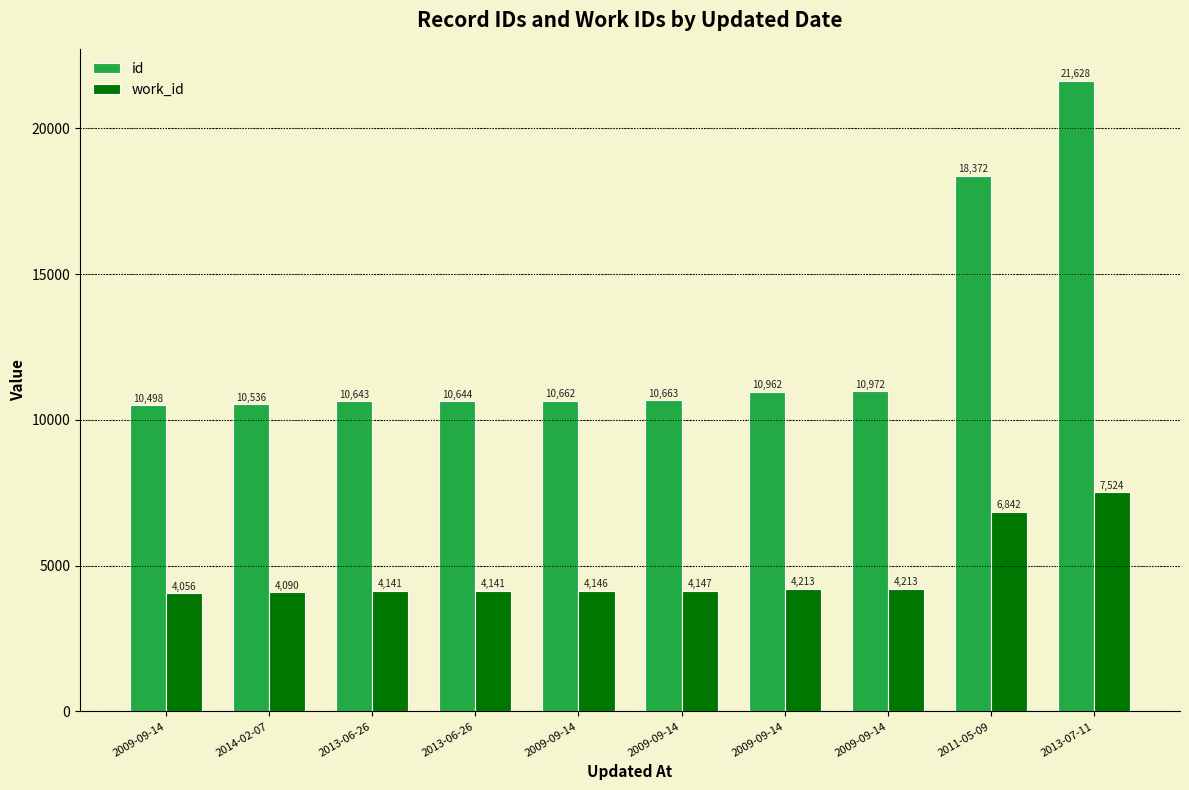

What are all the series names shown in the legend?

id, work_id